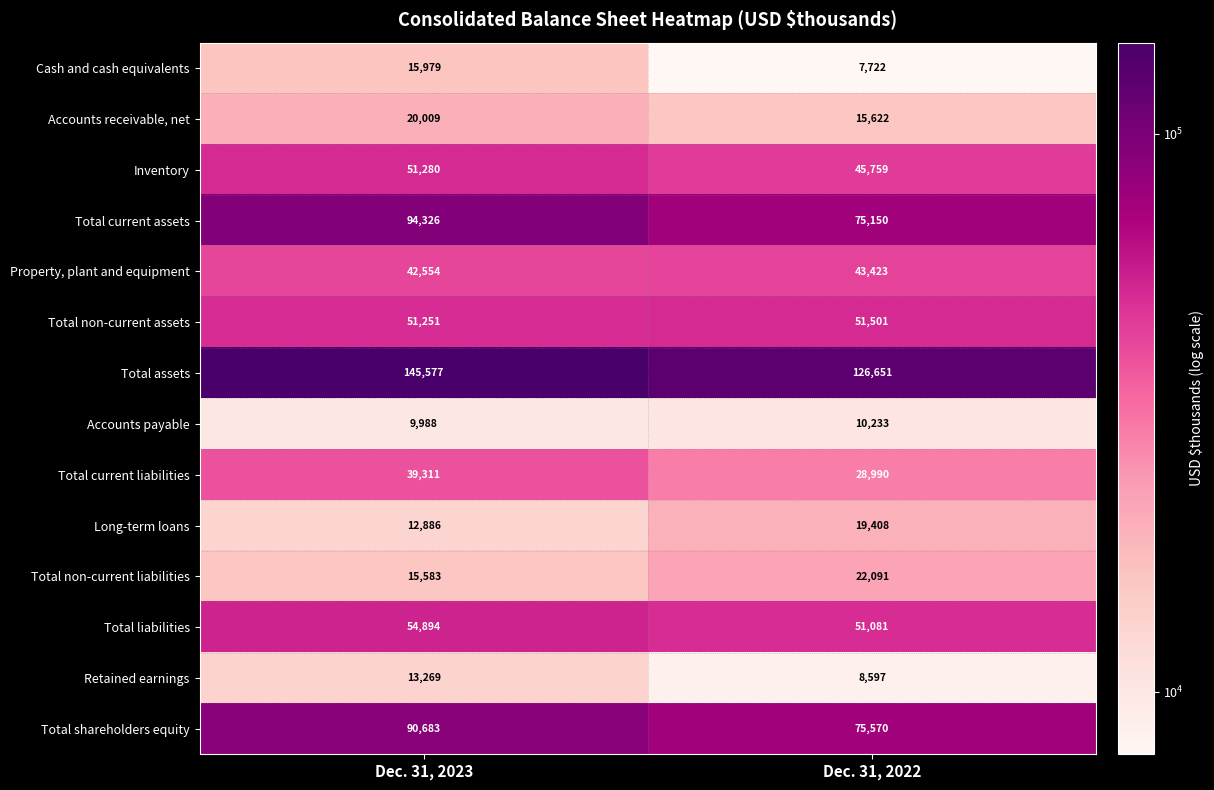

What is the difference between the maximum and minimum values in the Total shareholders equity series?

15113